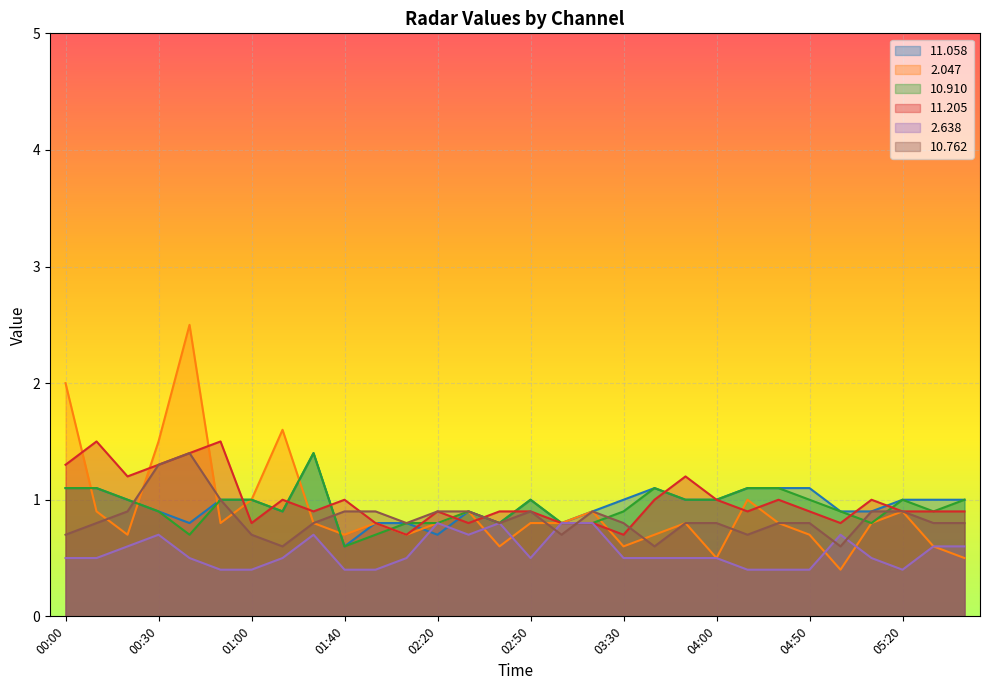

Between 05:20 and 04:50, which is larger?

04:50